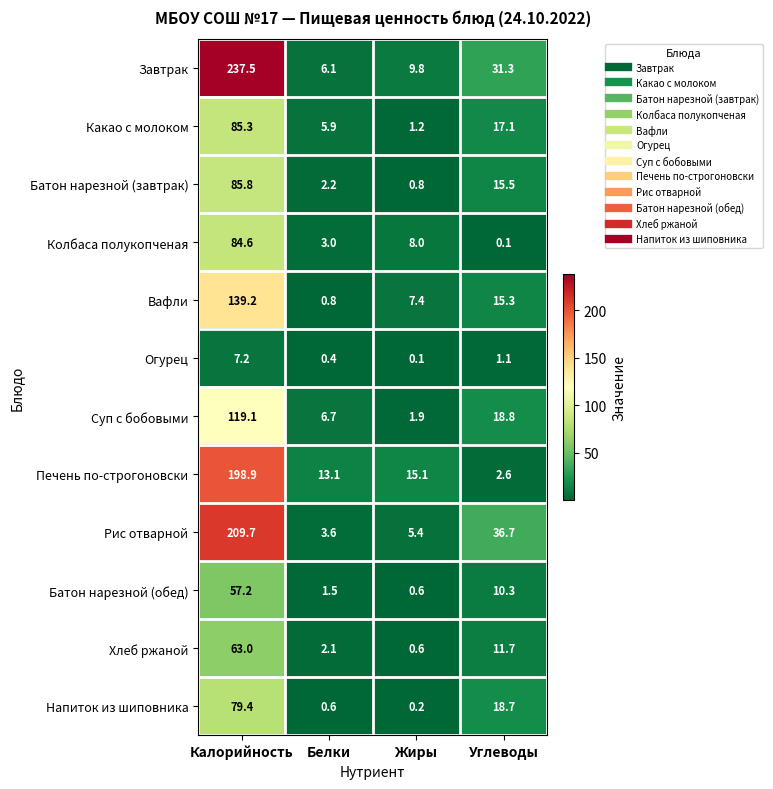

The value of Суп с бобовыми at Калорийность is 119.1. True or false?

True